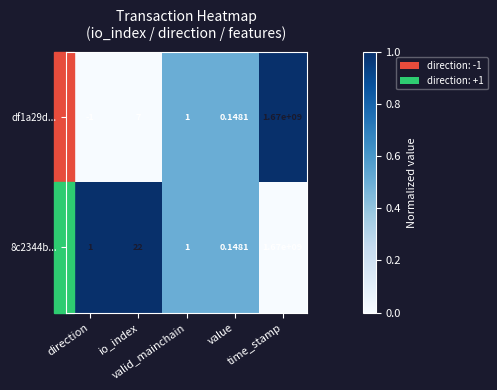

Between value and time_stamp, which series saw the biggest shift?

df1a29d...